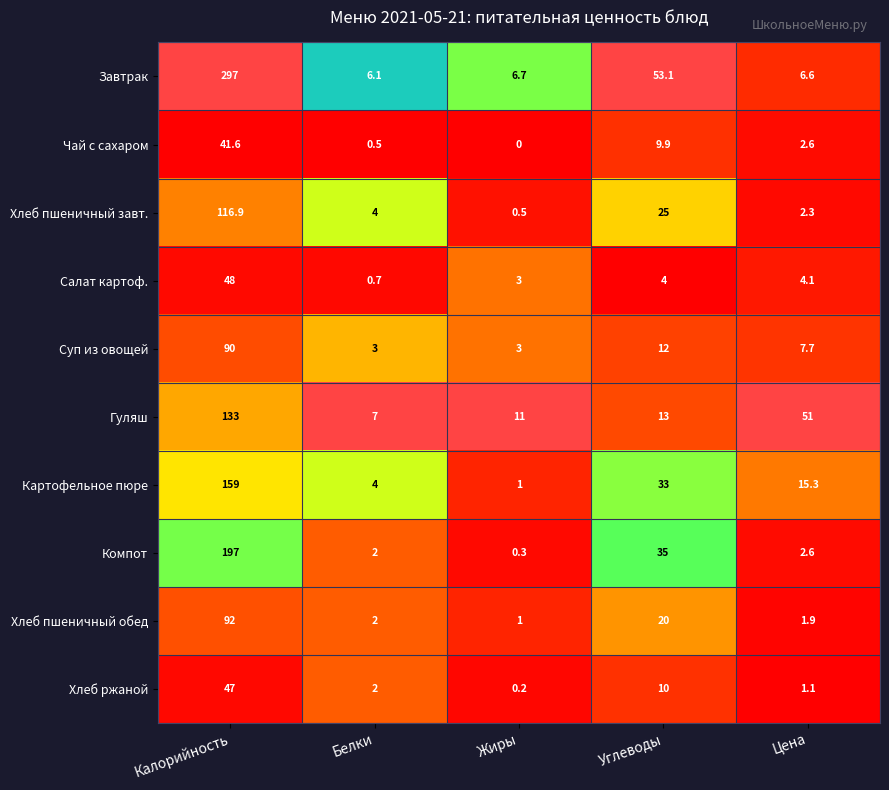

At which category does the chart reach its minimum across all series?

Жиры